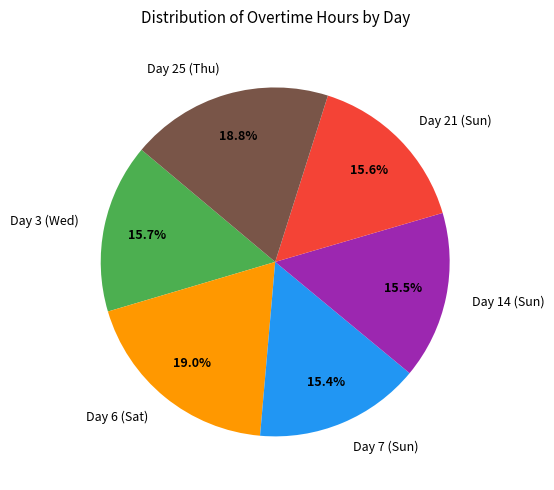

Is there a majority slice in this chart?

No